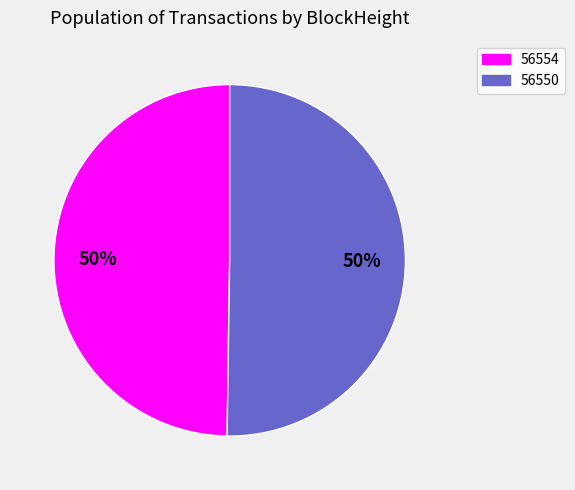

The 56550 slice represents 50% of the pie. True or false?

True